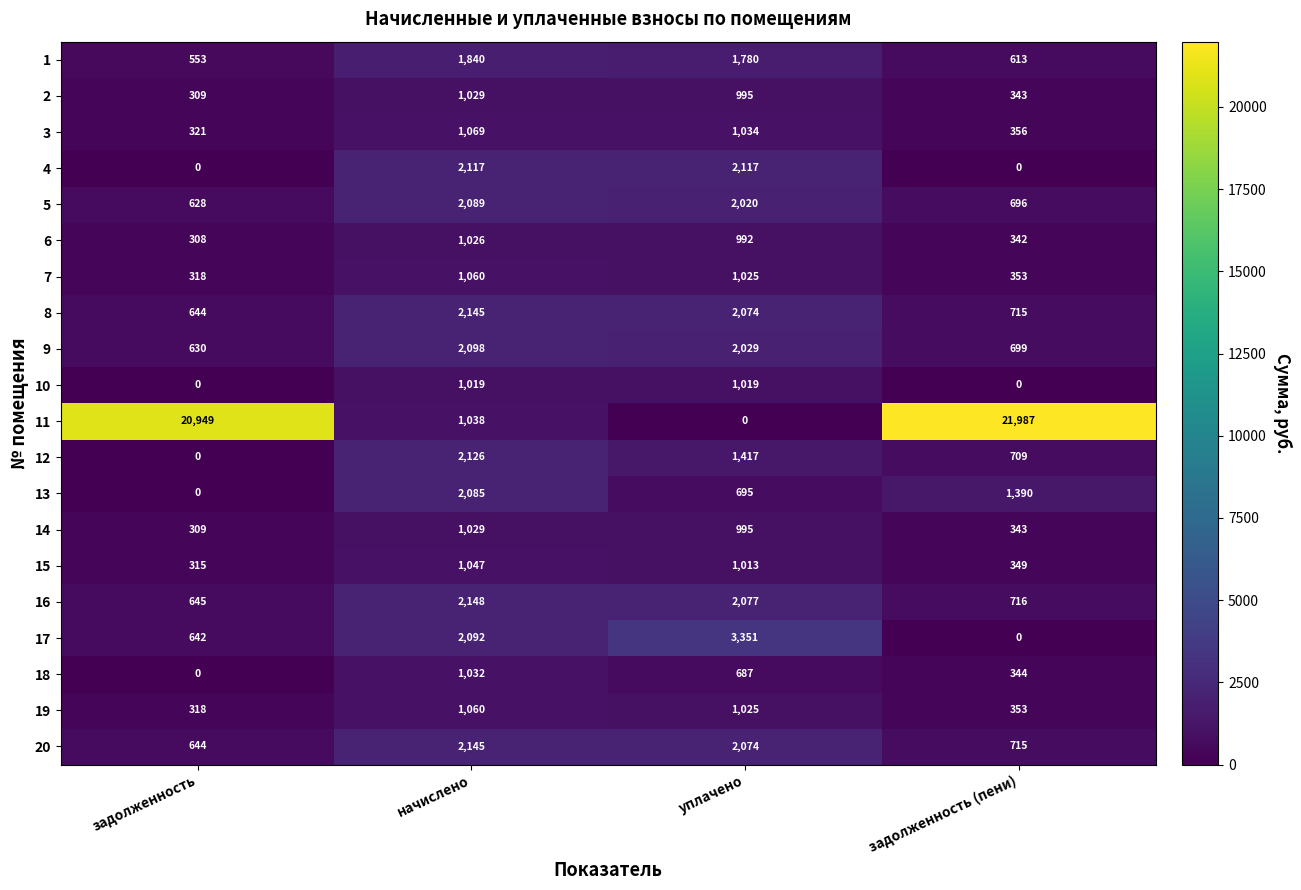

At which category is the sum across all series the highest?

начислено